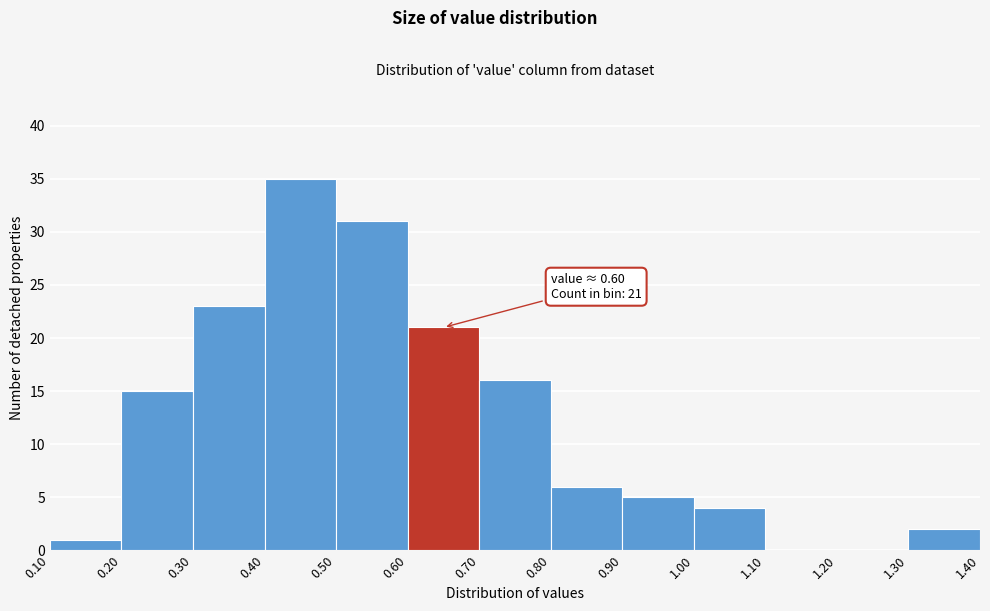

Over which range of the x-axis is the bar tallest?

0.40 to 0.50